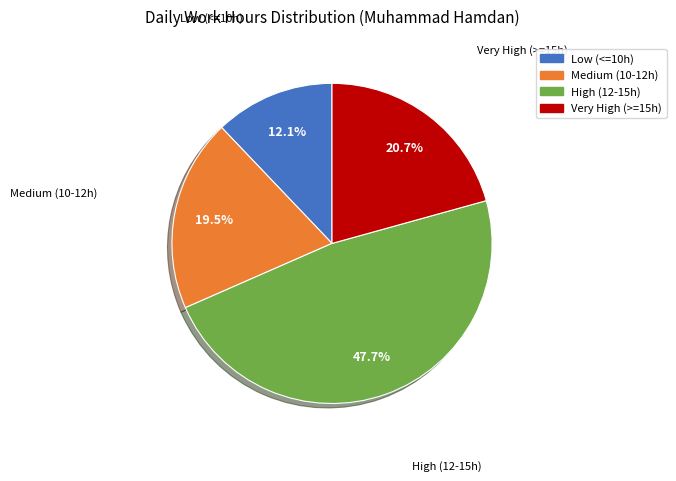

Is there any slice that represents more than half of the pie?

No